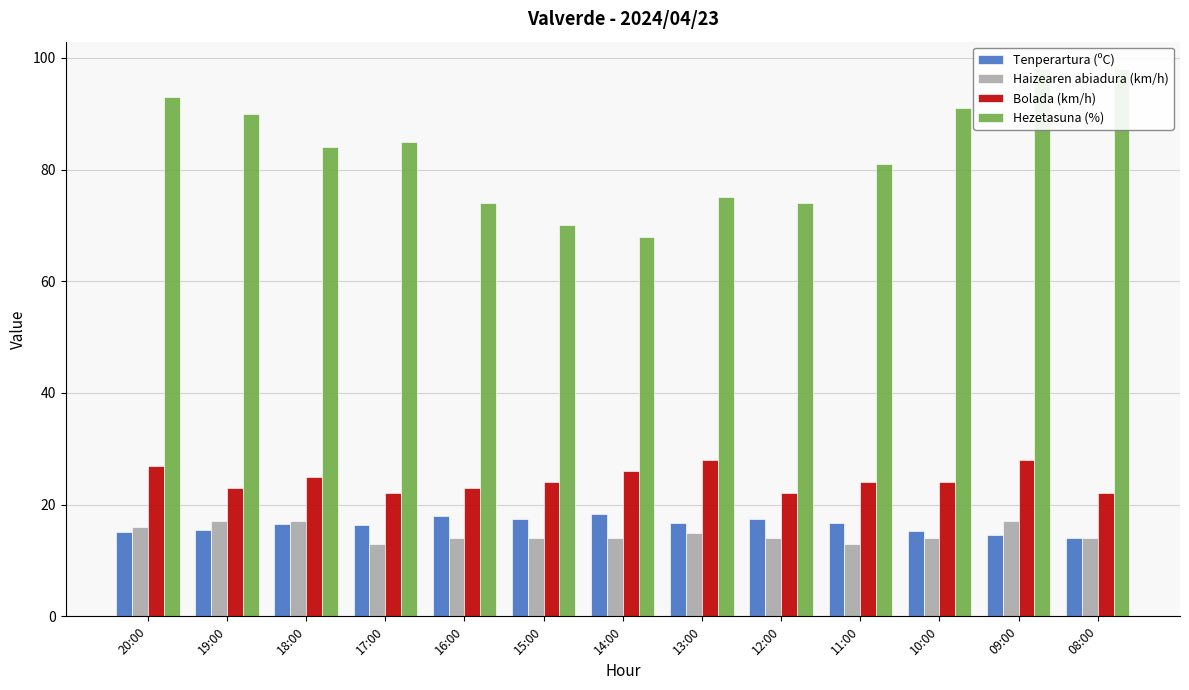

Are the bars horizontal?

No